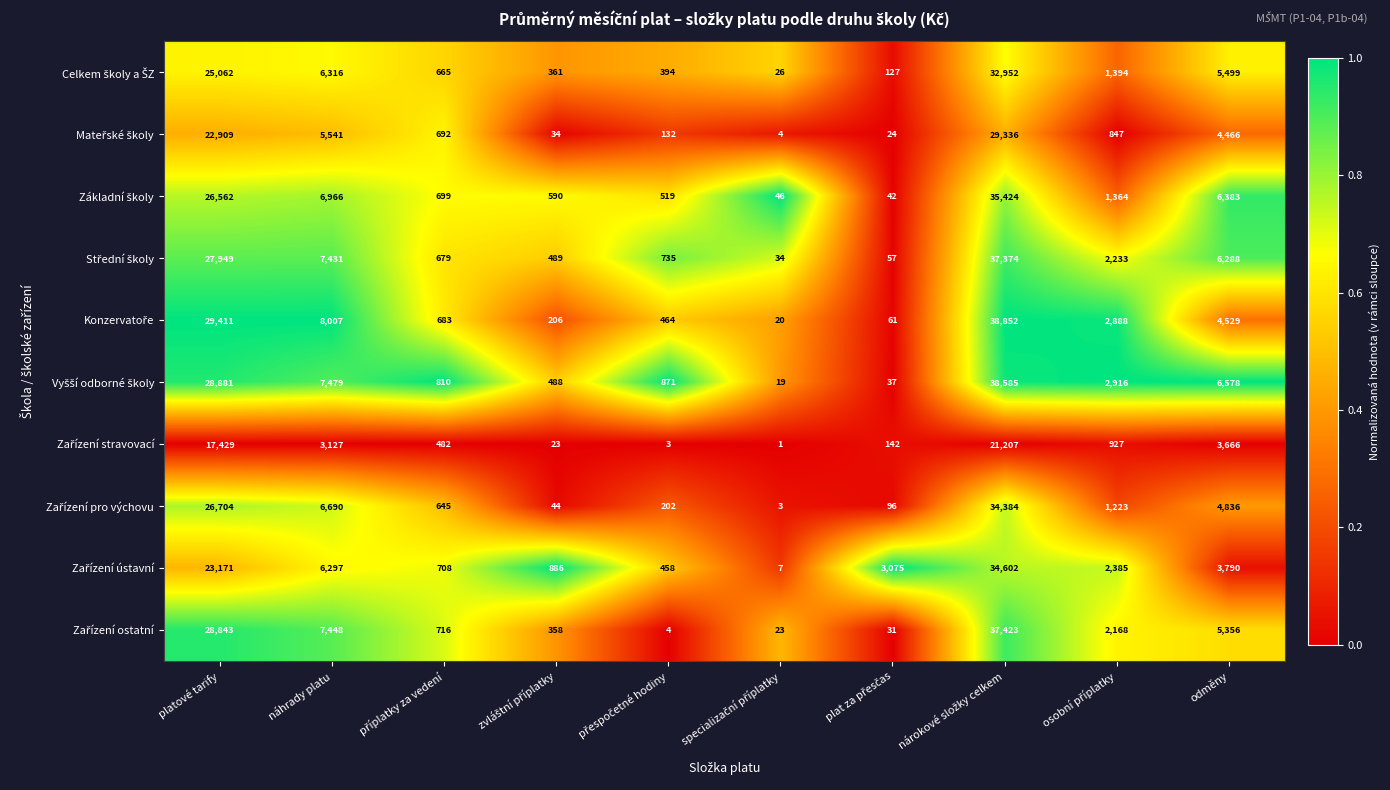

What is the spread (max minus min) of values at platové tarify?

11982